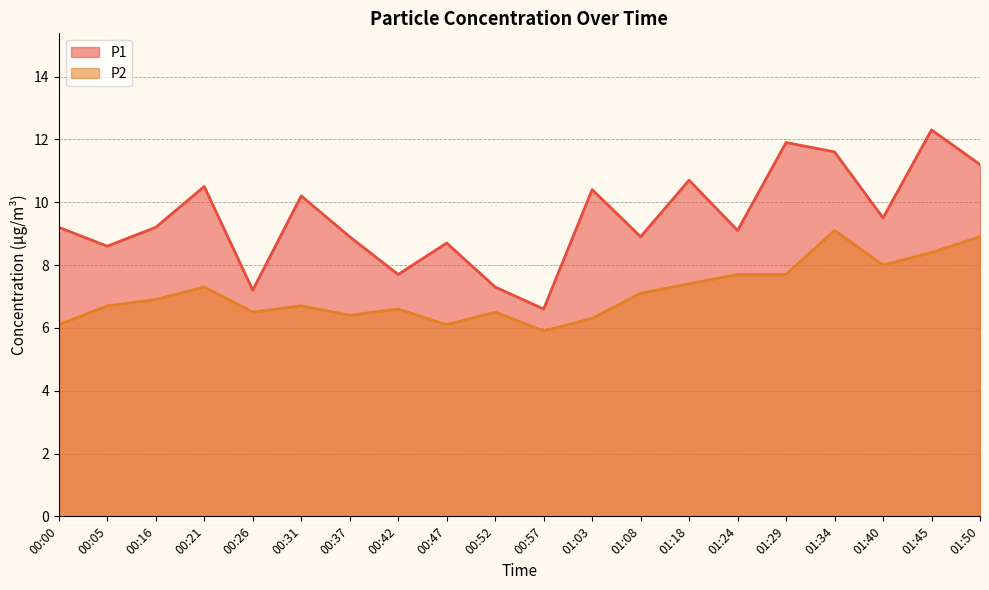

At which label does P1 reach its peak?

01:45